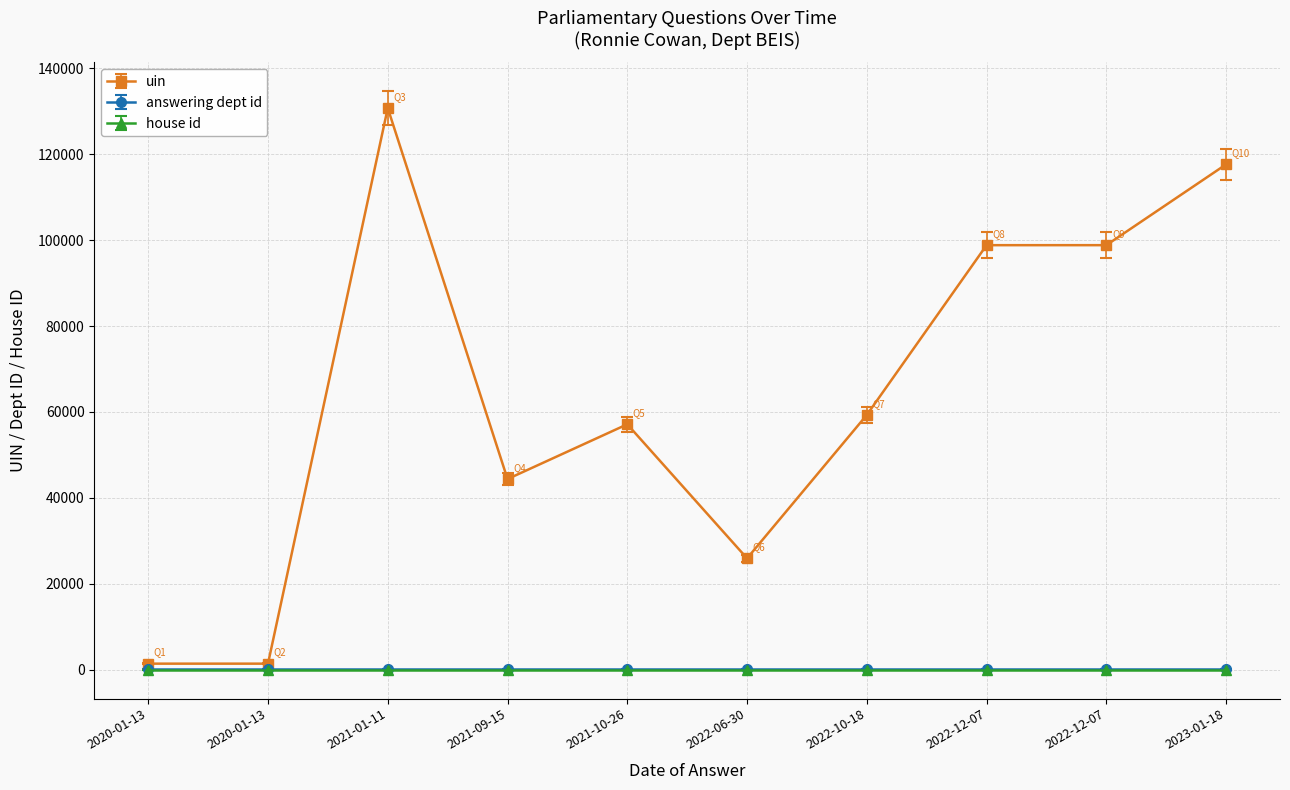

Where does the uin series first go above 59313?

2021-01-11